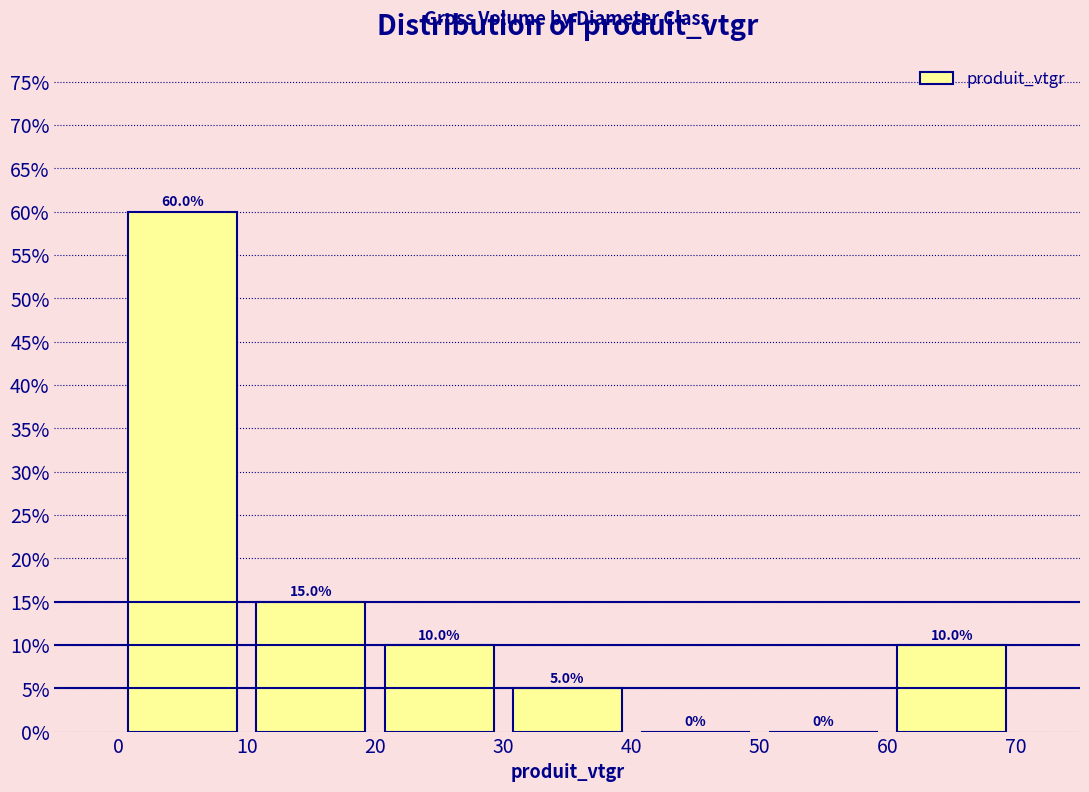

Reading left to right, transcribe this chart: for each bar, give the range it covers on the x-axis and its height.

0 to 10: 60.0
10 to 20: 15.0
20 to 30: 10.0
30 to 40: 5.0
40 to 50: 0.0
50 to 60: 0.0
60 to 70: 10.0